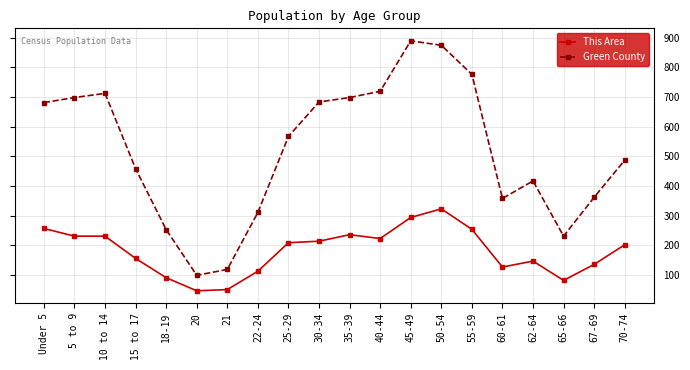

What is the sum of the This Area values at 70-74 and 55-59?

456